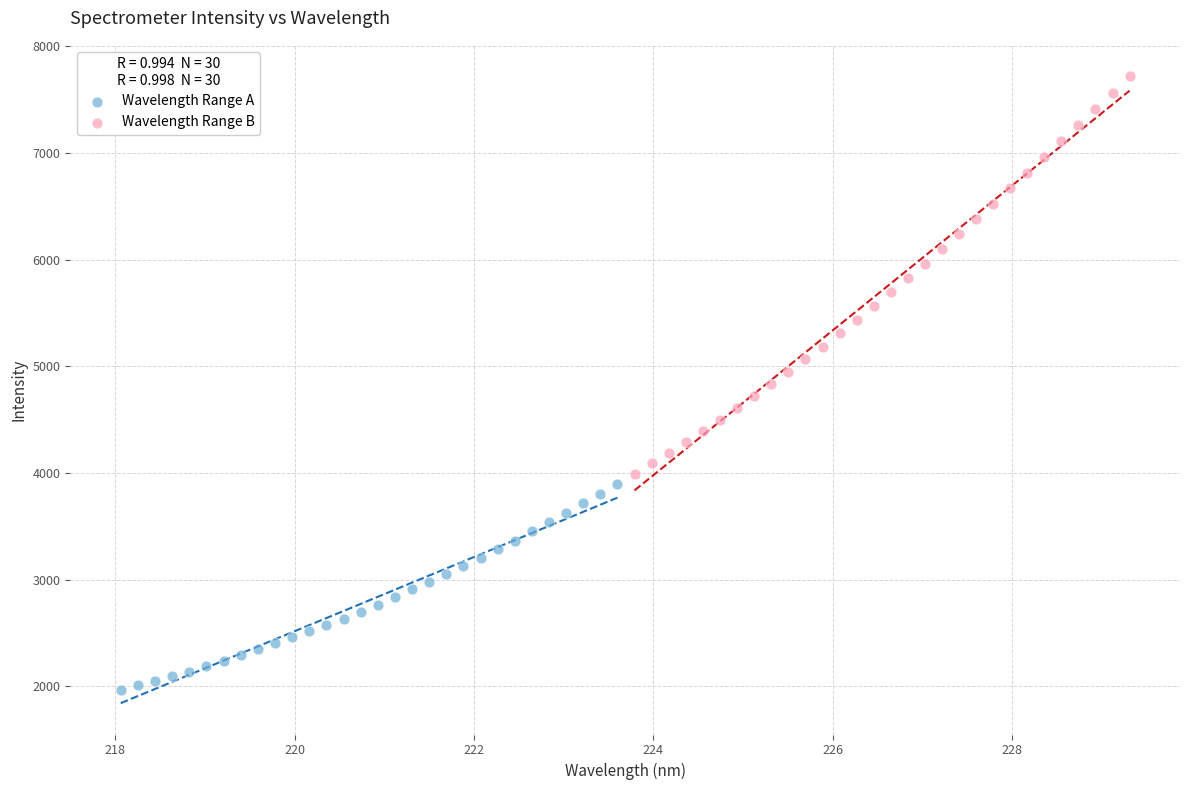

Which series contains the lowest Y value?

Wavelength Range A